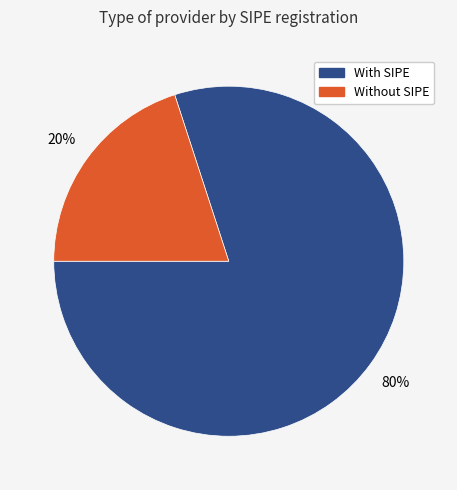

To the nearest percent, what is the average slice percentage?

50%